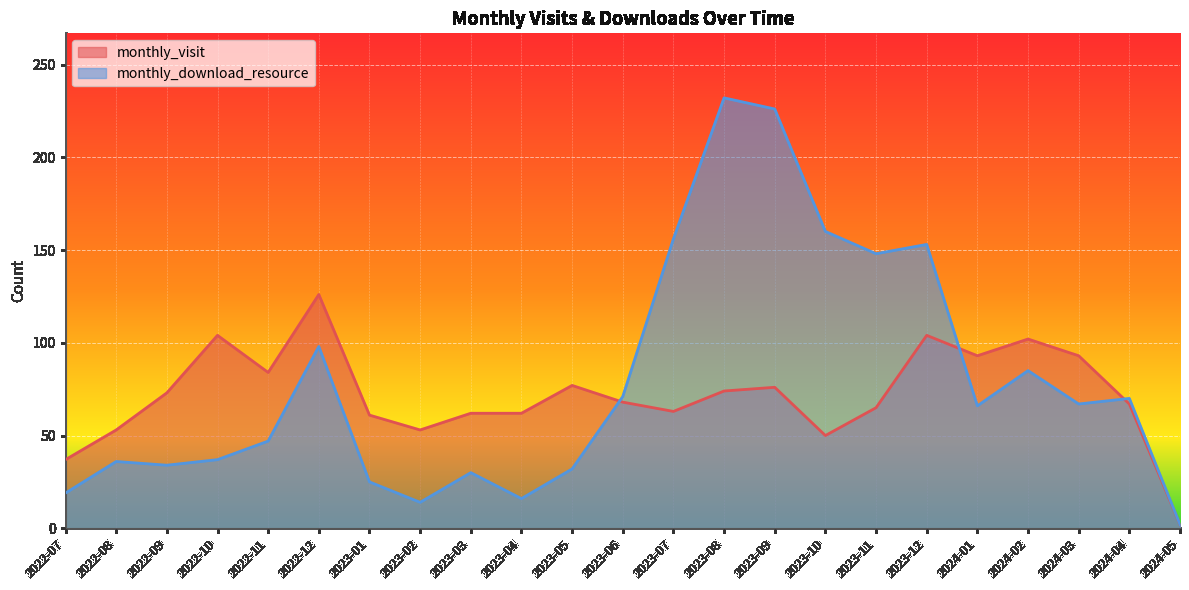

What is the lowest value of the monthly_visit series?

2